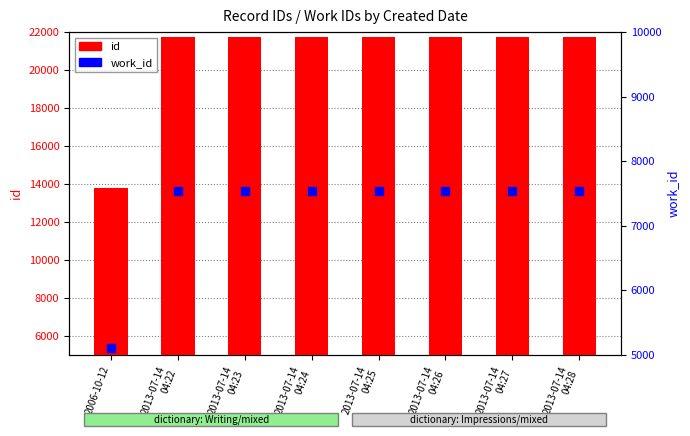

Reading right to left, list all the values displayed in this chart.

id: 21733	21732	21731	21730	21729	21728	21727	13787
work_id: 7544	7544	7544	7544	7544	7544	7544	5103